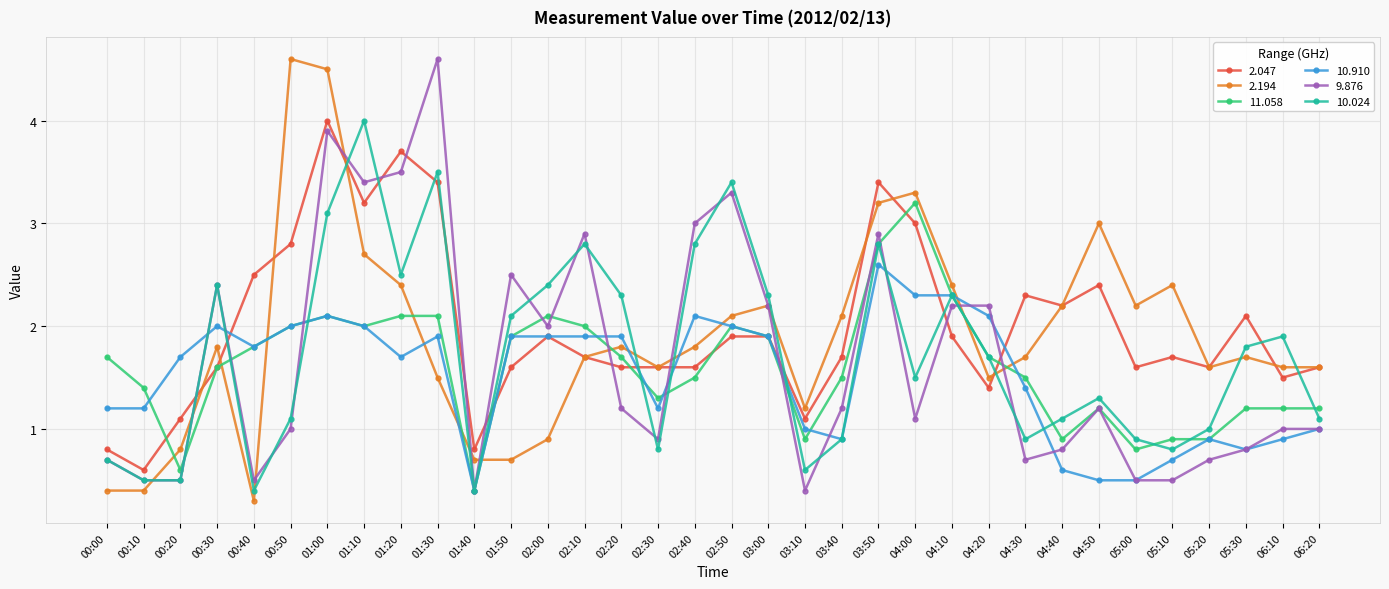

True or false: 2.194 has a value of 0.3 at 00:40.

True